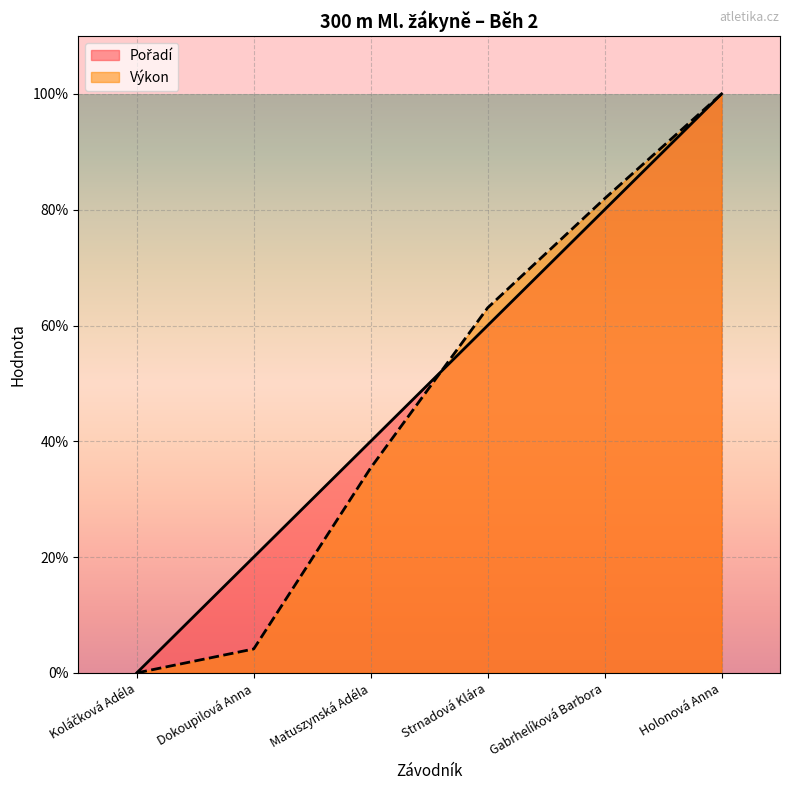

At Strnadová Klára, list the series in order from largest to smallest.

Výkon, Pořadí